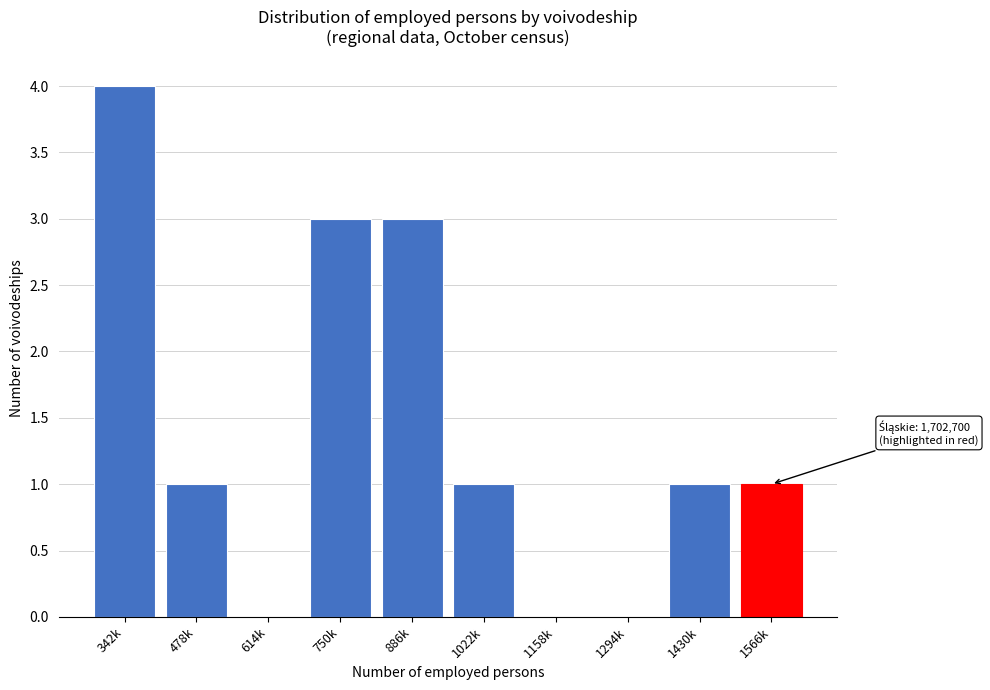

Reading right to left, list all the values displayed in this chart.

1566k=1	1430k=1	1294k=0	1158k=0	1022k=1	886k=3	750k=3	614k=0	478k=1	342k=4